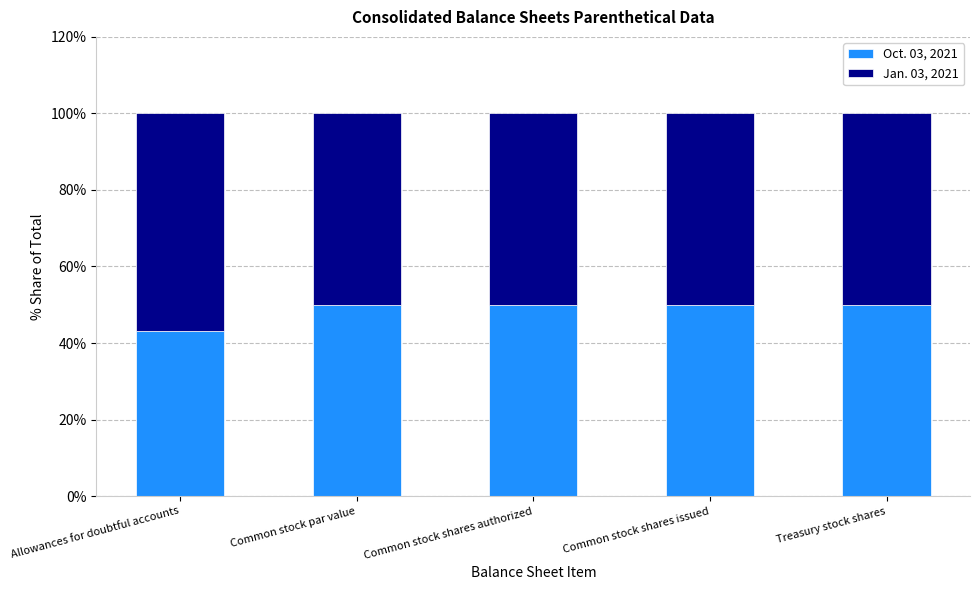

Reading left to right, list the values for the Oct. 03, 2021 series.

43.2	50.0	50.0	50.0	50.0